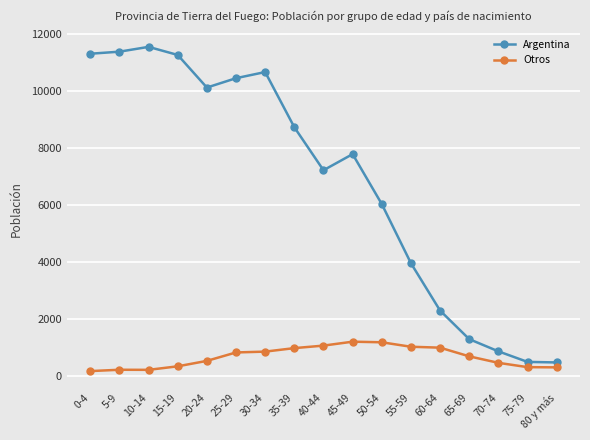

True or false: Otros has a value of 1656 at 60-64.

False